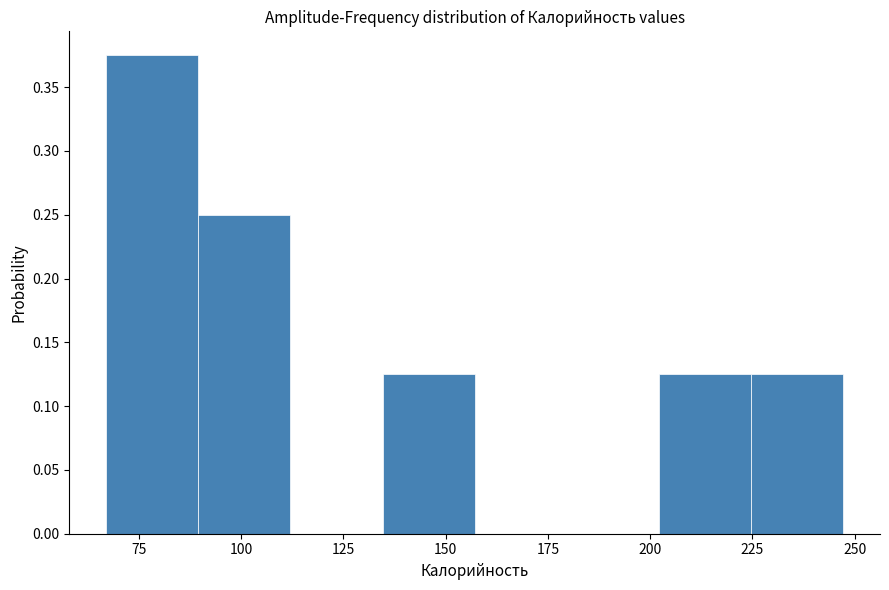

Which range on the x-axis has the tallest bar?

65 to 90